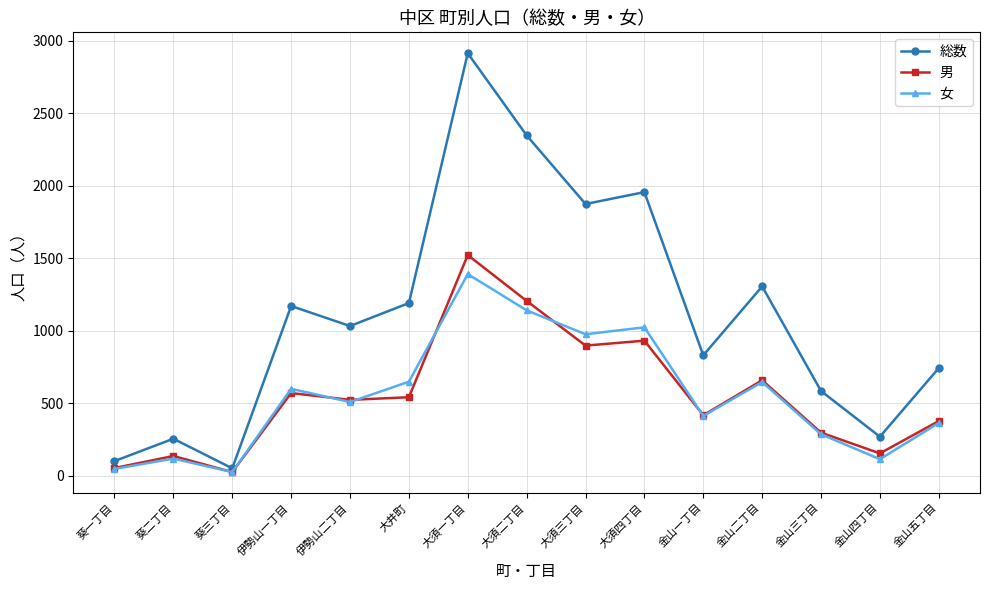

What is the label of the 8th point from the left?

大須二丁目